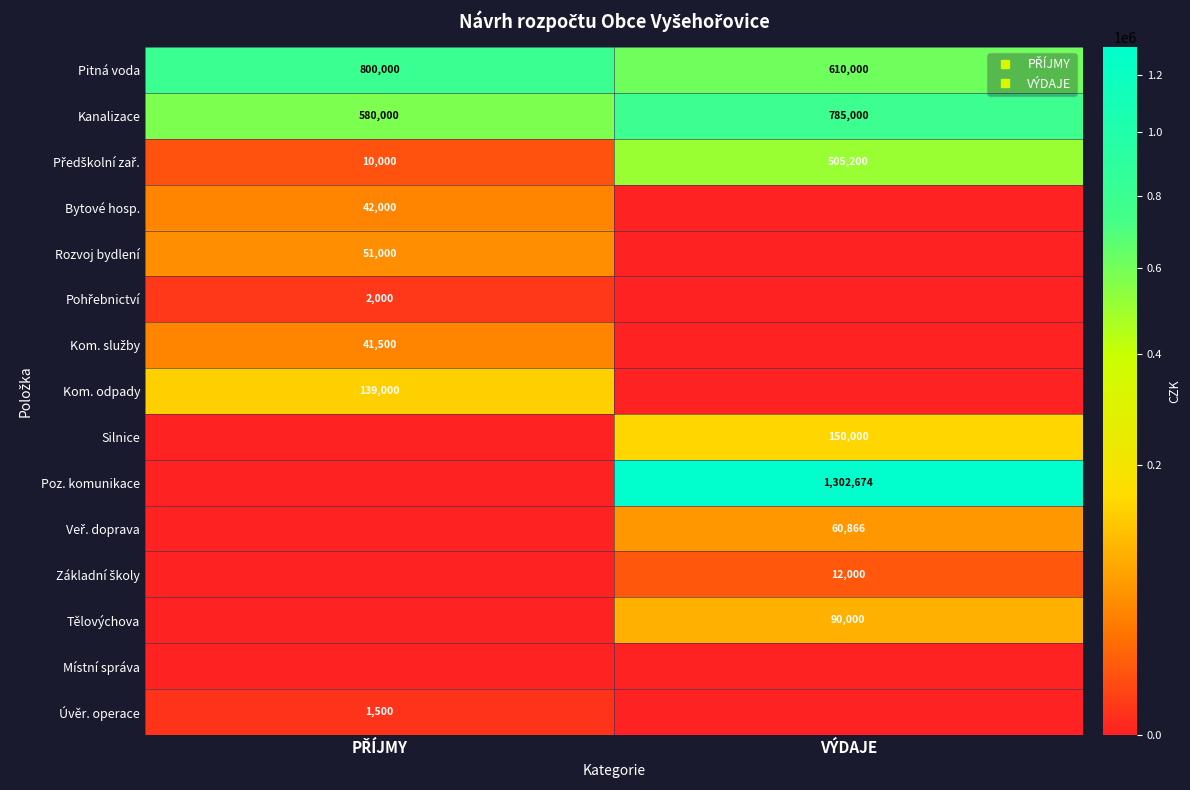

What is the total value across all series at PŘÍJMY?

1667000